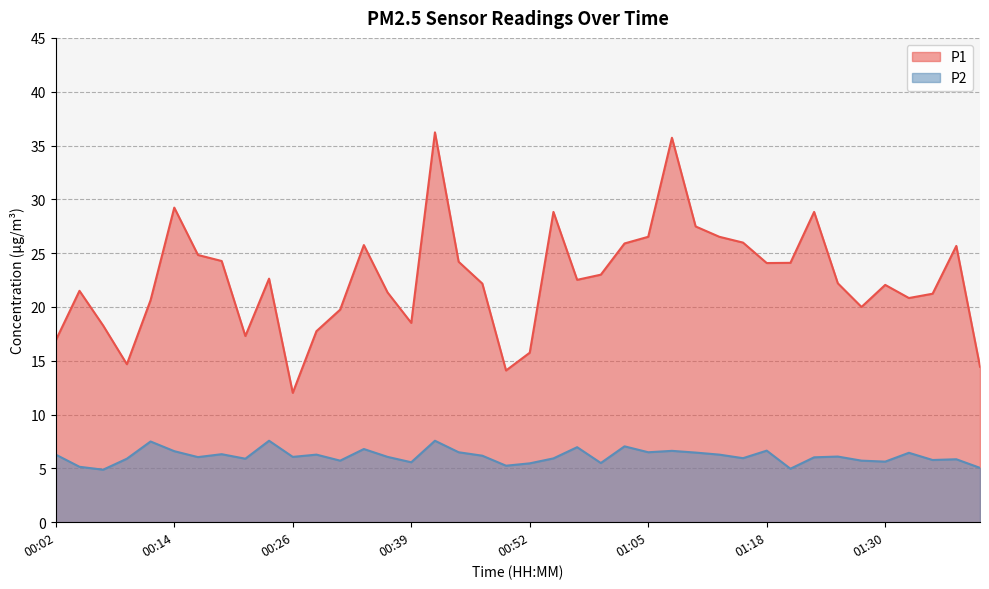

What is the minimum value shown in the chart?

4.9